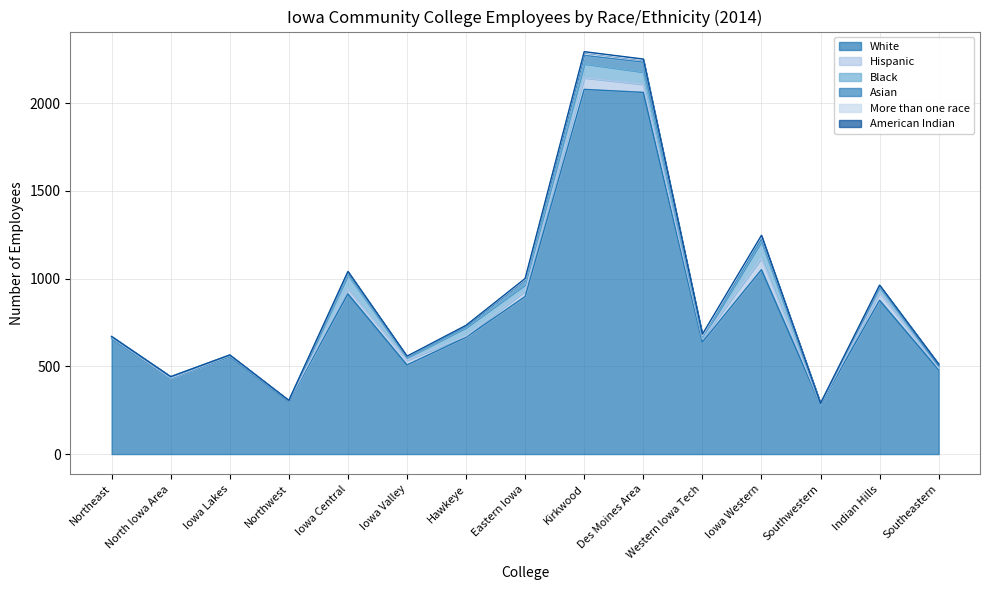

What is the difference between the maximum and minimum values in the Black series?

95